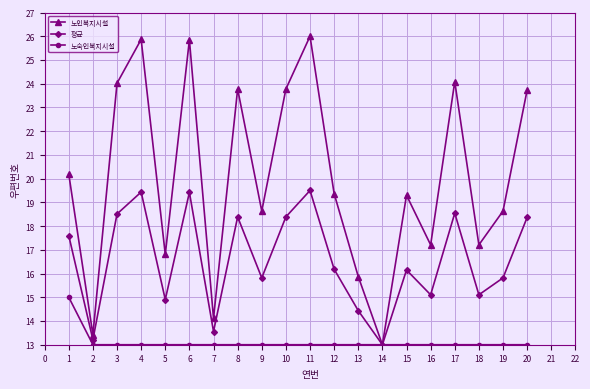

What is the maximum value for 노숙인복지시설?

15.0